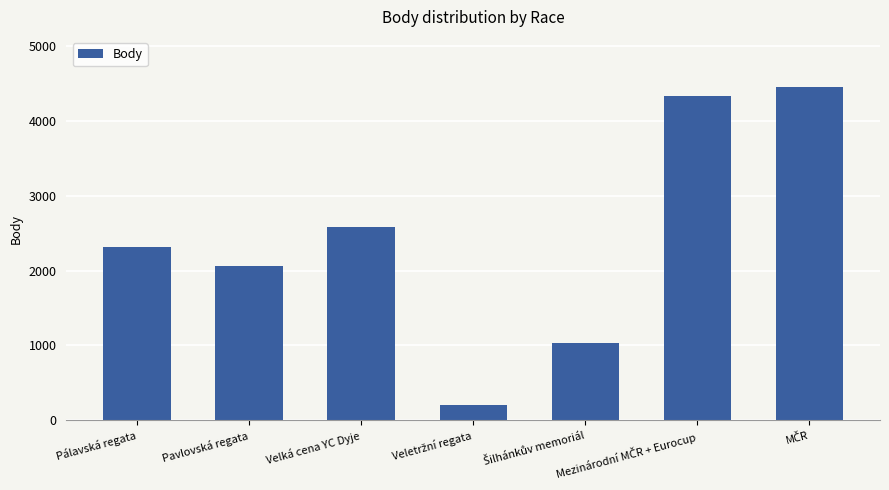

How many values are below 2312?

3